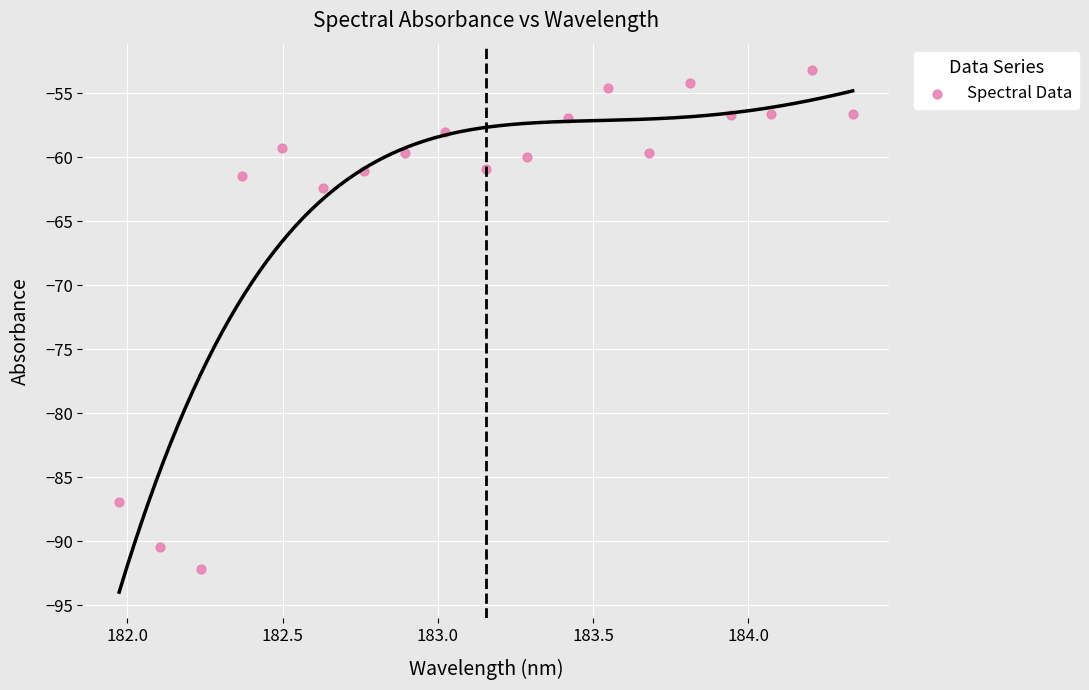

What Y value in the scatter plot is closest to -72?

-62.4